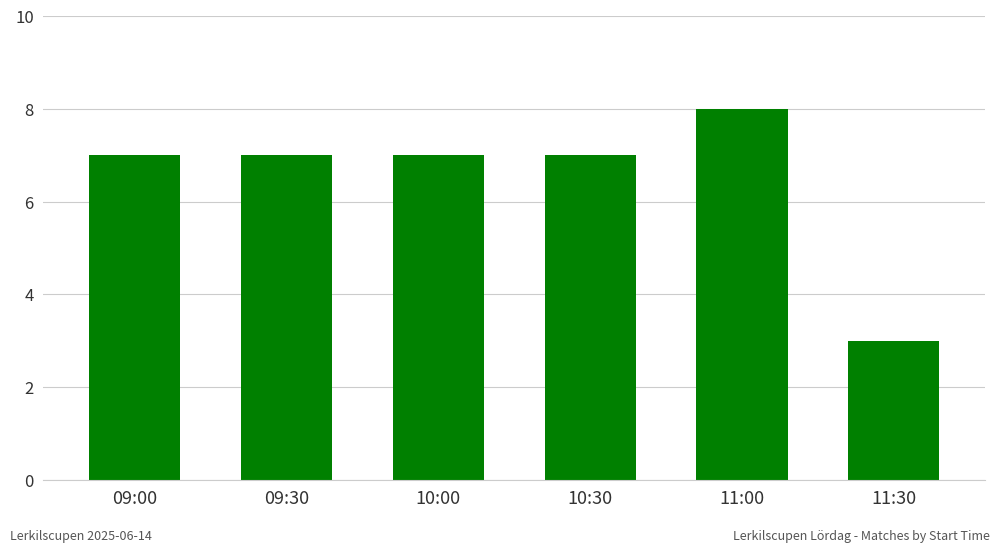

Count the values in the range 7 to 8.

5